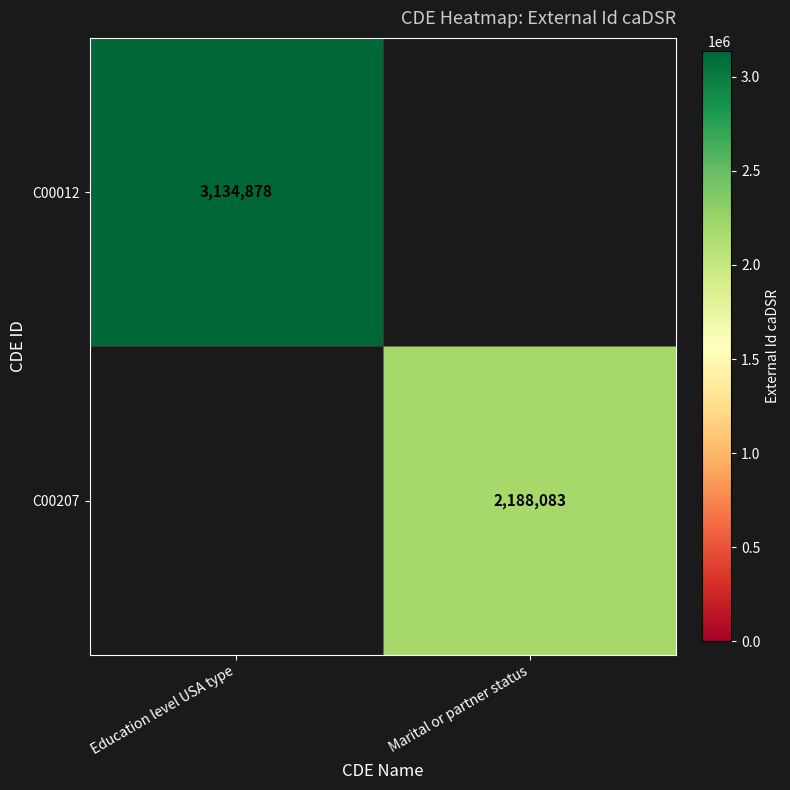

The C00012 series shows 3134878 at Education level USA type. True or false?

True